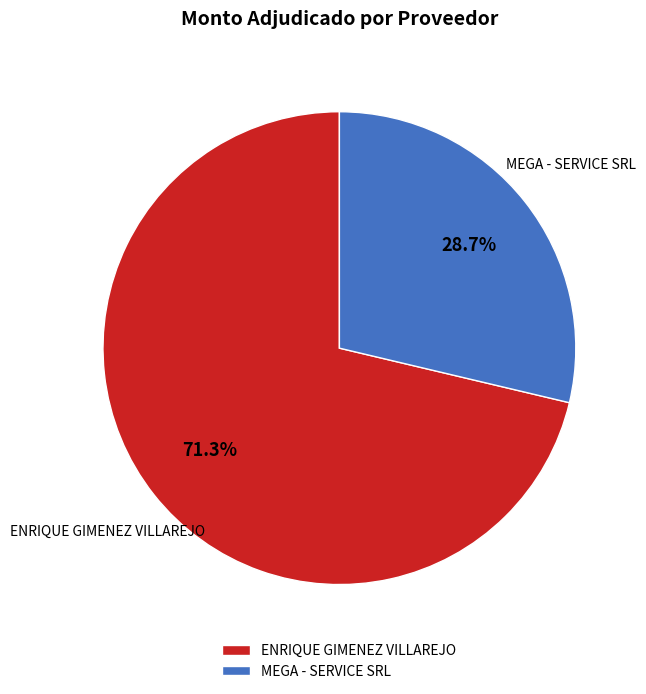

What is the ratio of the value at MEGA - SERVICE SRL to the value at ENRIQUE GIMENEZ VILLAREJO?

0.4